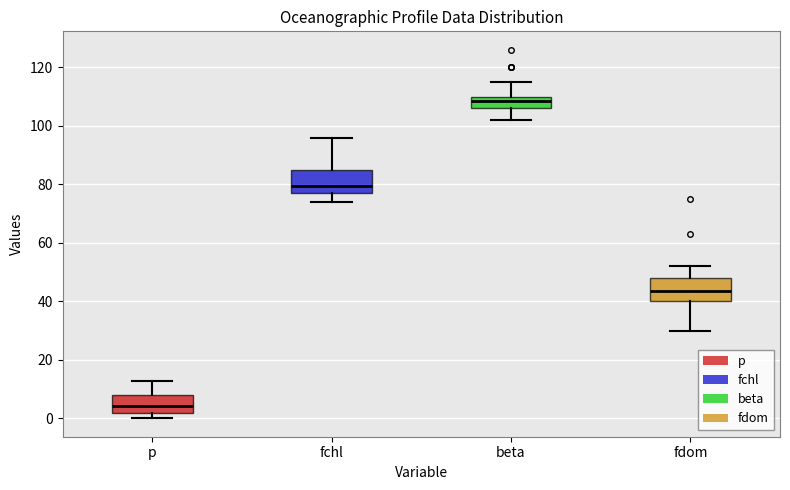

Reading left to right, read every box against the y-axis: the position of its median line, the range the box covers, and the ends of its whiskers. The values are not printed on the chart, so give them approximately, as read against the axis.

p: median 4, box 2 to 8, whiskers 0 to 12
fchl: median 80, box 78 to 86, whiskers 74 to 96
beta: median 108, box 106 to 110, whiskers 102 to 116
fdom: median 44, box 40 to 48, whiskers 30 to 52